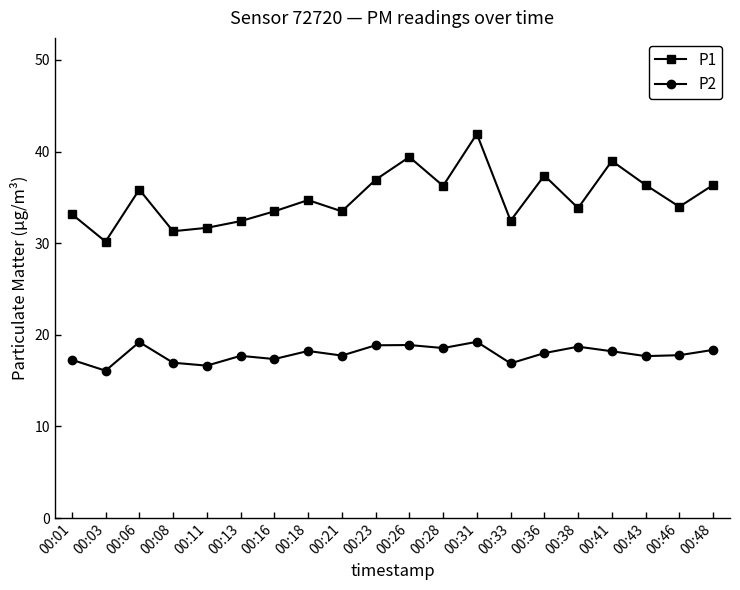

At how many categories does at least one series exceed 28?

20